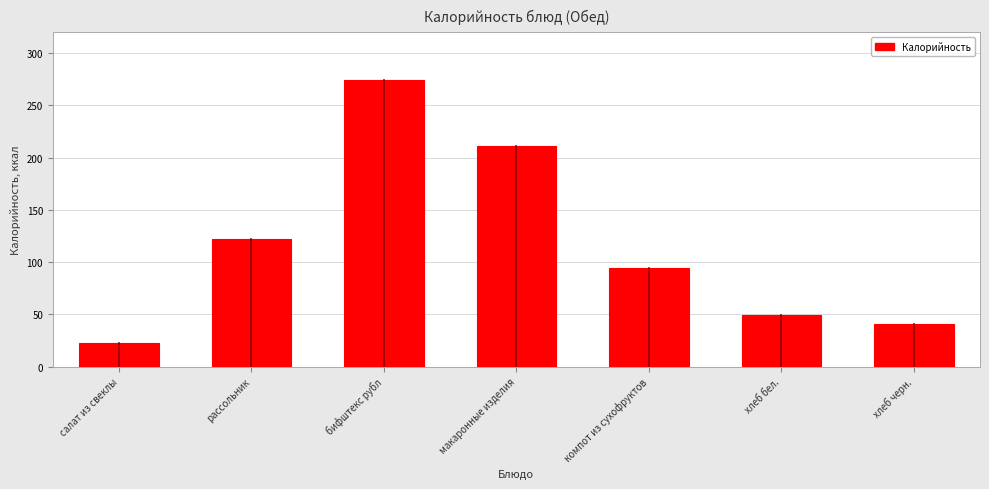

Reading right to left, list all the values displayed in this chart.

хлеб черн.=40.6	хлеб бел.=49.0	компот из сухофруктов=94.2	макаронные изделия=211.1	бифштекс рубл=274.5	рассольник=121.8	салат из свеклы=22.6